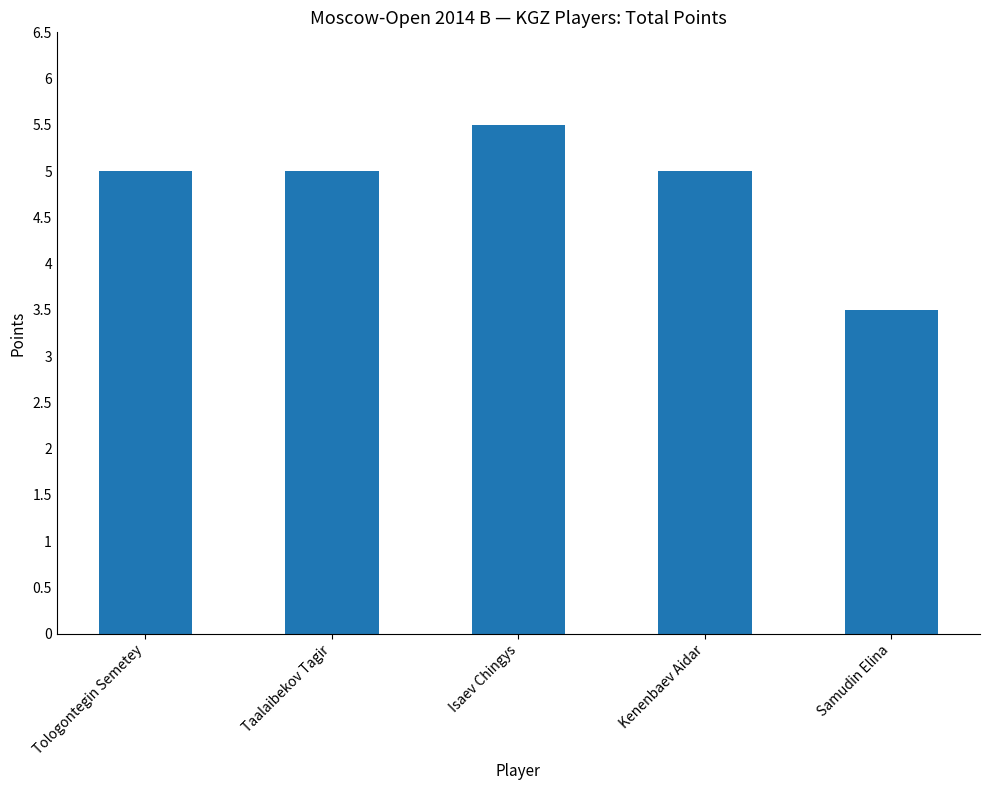

What is the approximate value at Samudin Elina?

3.5